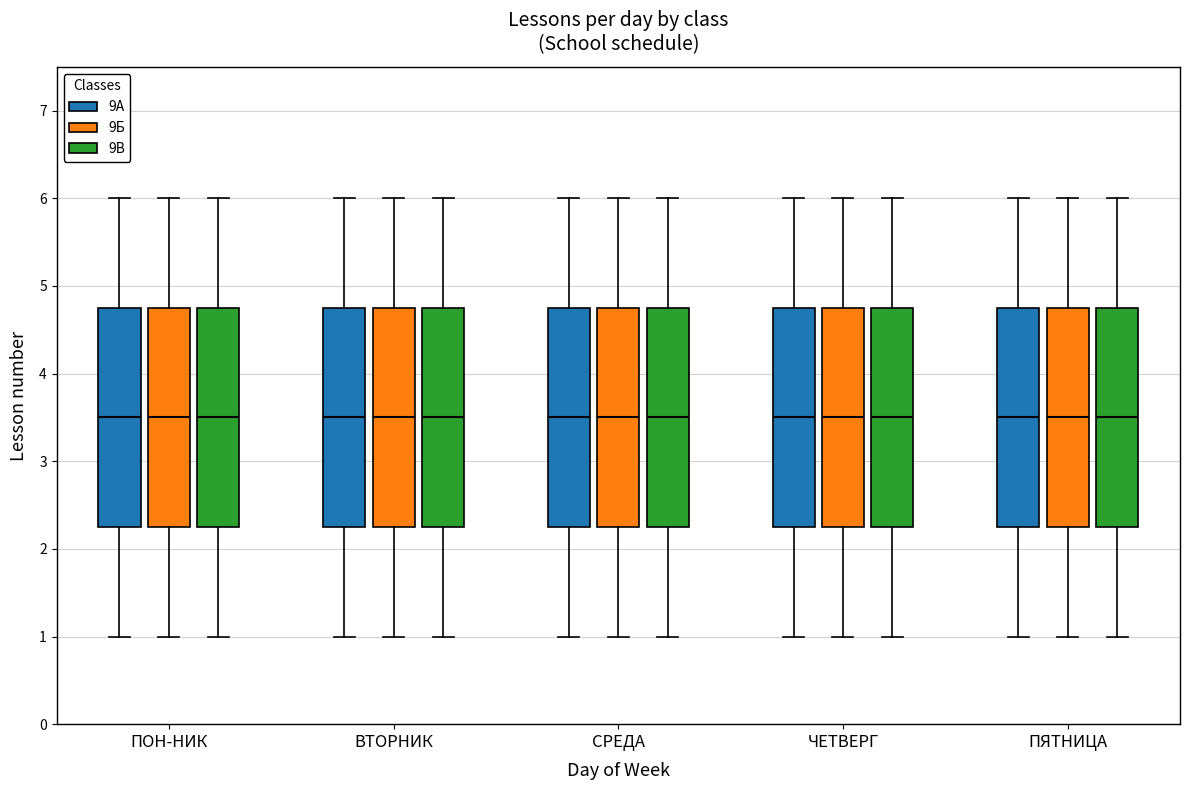

Reading left to right, transcribe this box plot: for each box, give where its median line is, the range the box spans, and where its two whiskers end, as read against the y-axis. The values are not printed on the chart, so give them approximately, as read against the axis.

ПОН-НИК (9А): median 3.5, box 2.3 to 4.8, whiskers 1.0 to 6.0
ПОН-НИК (9Б): median 3.5, box 2.3 to 4.8, whiskers 1.0 to 6.0
ПОН-НИК (9В): median 3.5, box 2.3 to 4.8, whiskers 1.0 to 6.0
ВТОРНИК (9А): median 3.5, box 2.3 to 4.8, whiskers 1.0 to 6.0
ВТОРНИК (9Б): median 3.5, box 2.3 to 4.8, whiskers 1.0 to 6.0
ВТОРНИК (9В): median 3.5, box 2.3 to 4.8, whiskers 1.0 to 6.0
СРЕДА (9А): median 3.5, box 2.3 to 4.8, whiskers 1.0 to 6.0
СРЕДА (9Б): median 3.5, box 2.3 to 4.8, whiskers 1.0 to 6.0
СРЕДА (9В): median 3.5, box 2.3 to 4.8, whiskers 1.0 to 6.0
ЧЕТВЕРГ (9А): median 3.5, box 2.3 to 4.8, whiskers 1.0 to 6.0
ЧЕТВЕРГ (9Б): median 3.5, box 2.3 to 4.8, whiskers 1.0 to 6.0
ЧЕТВЕРГ (9В): median 3.5, box 2.3 to 4.8, whiskers 1.0 to 6.0
ПЯТНИЦА (9А): median 3.5, box 2.3 to 4.8, whiskers 1.0 to 6.0
ПЯТНИЦА (9Б): median 3.5, box 2.3 to 4.8, whiskers 1.0 to 6.0
ПЯТНИЦА (9В): median 3.5, box 2.3 to 4.8, whiskers 1.0 to 6.0